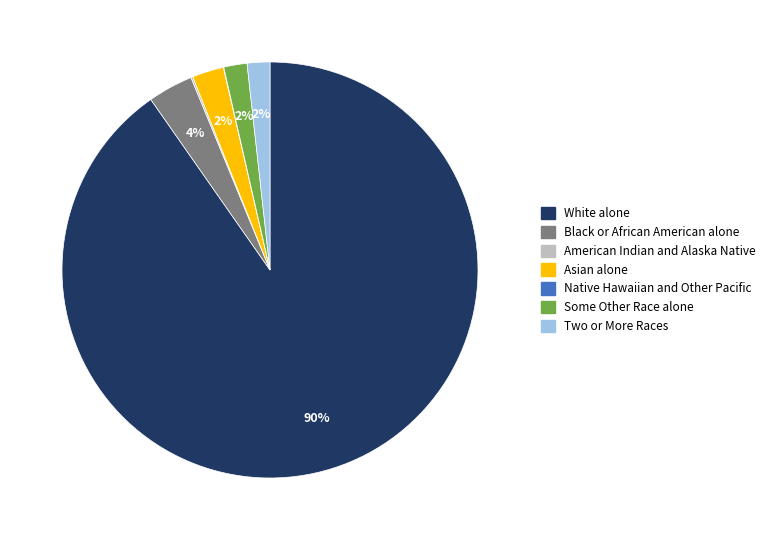

What is the largest slice in the pie chart?

White alone